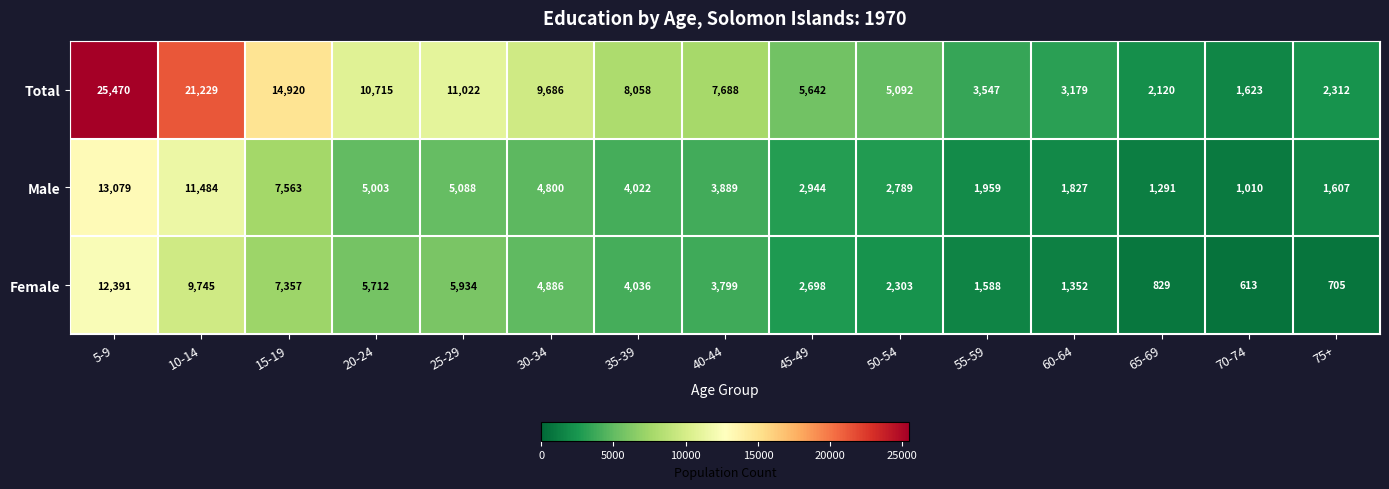

At which category is the sum across all series the highest?

5-9